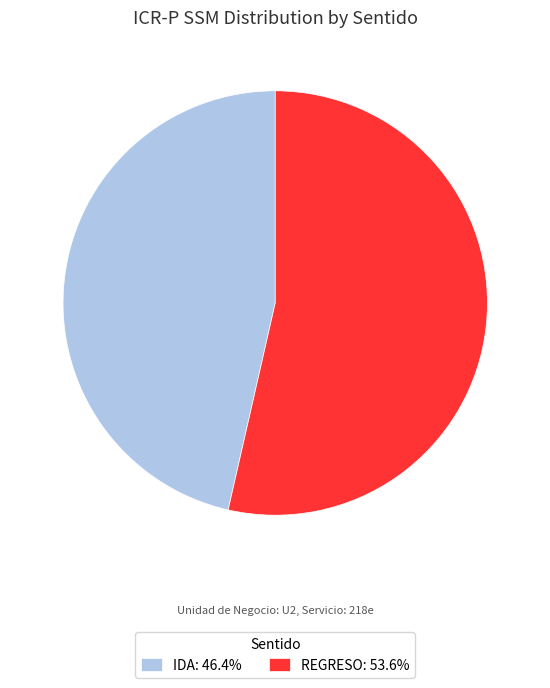

The IDA slice represents 53% of the pie. True or false?

False